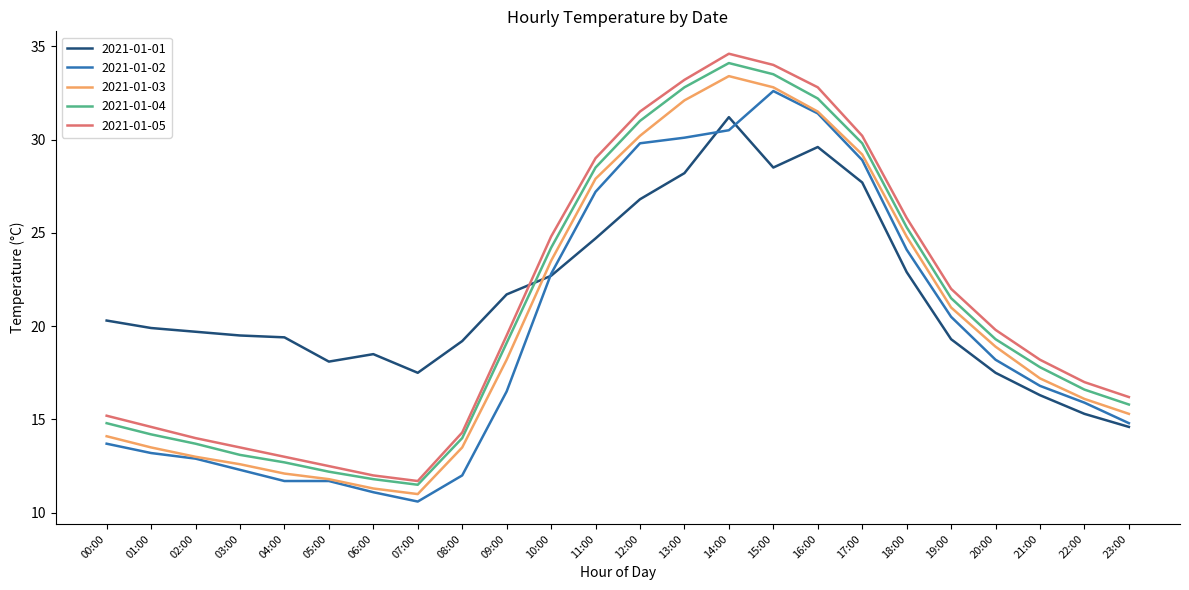

List the series in order of their peak value, lowest first.

2021-01-01, 2021-01-02, 2021-01-03, 2021-01-04, 2021-01-05